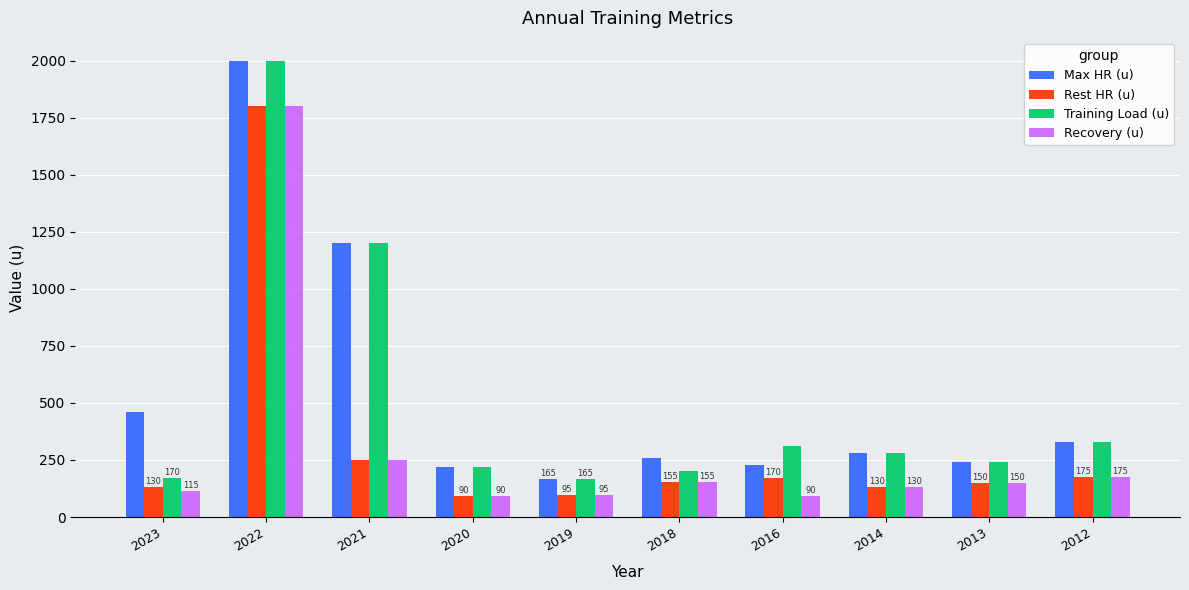

What is the difference between the Recovery (u) values at 2019 and 2020?

5